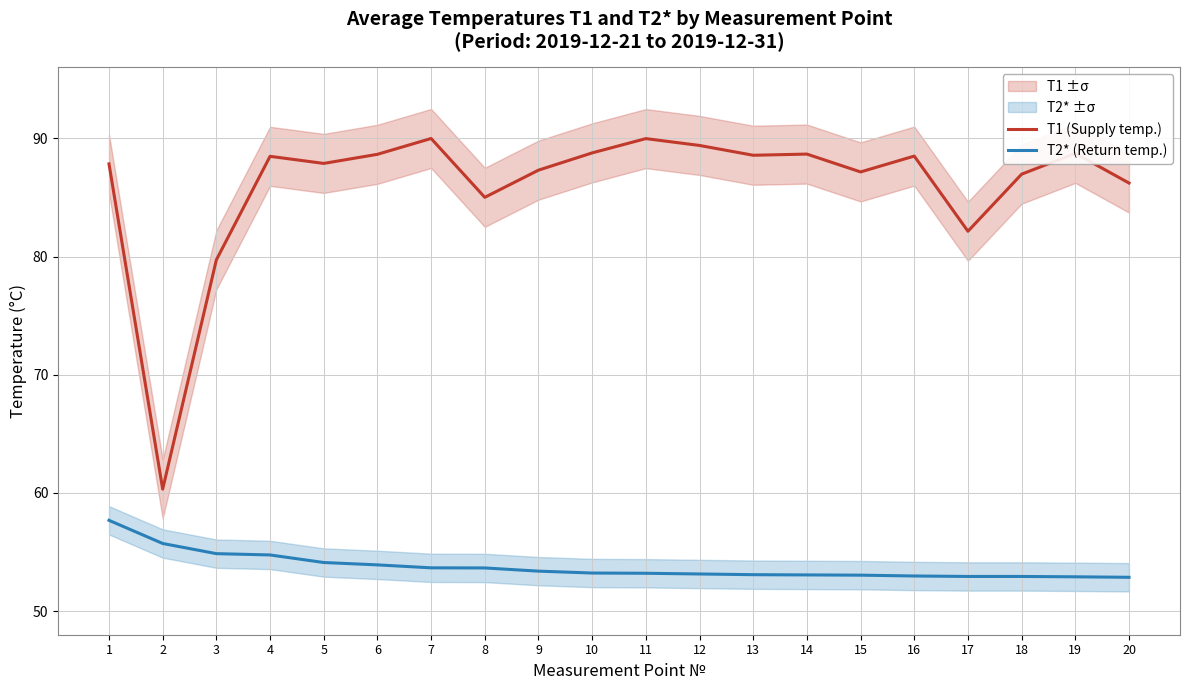

Which series has the largest total across all categories?

T1 (Supply temp.)